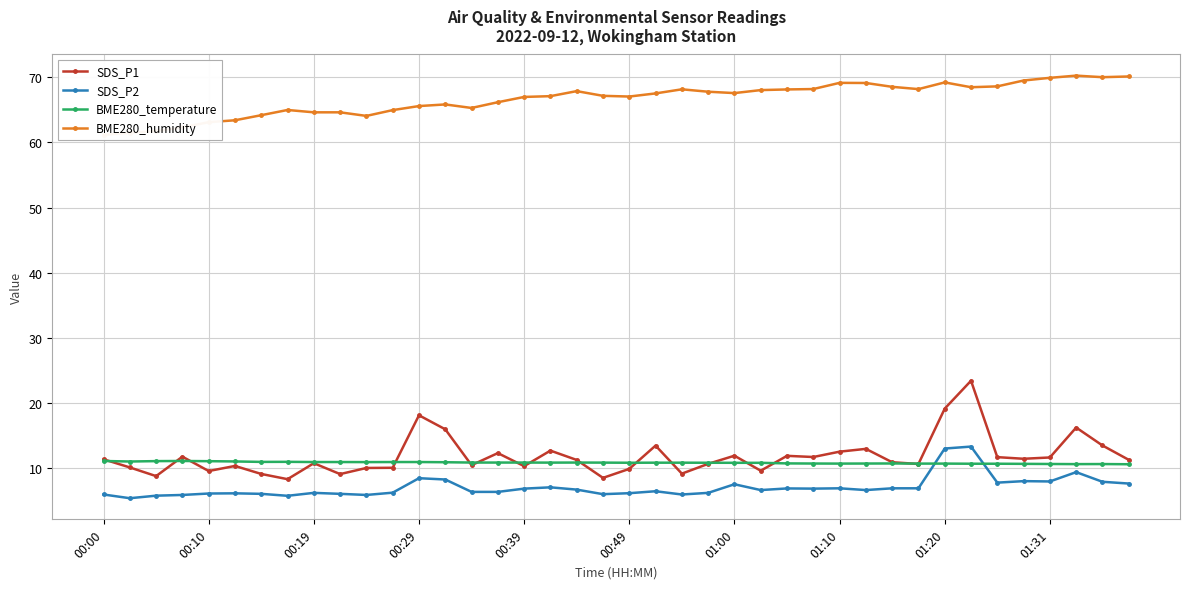

What are all the series names shown in the legend?

SDS_P1, SDS_P2, BME280_temperature, BME280_humidity